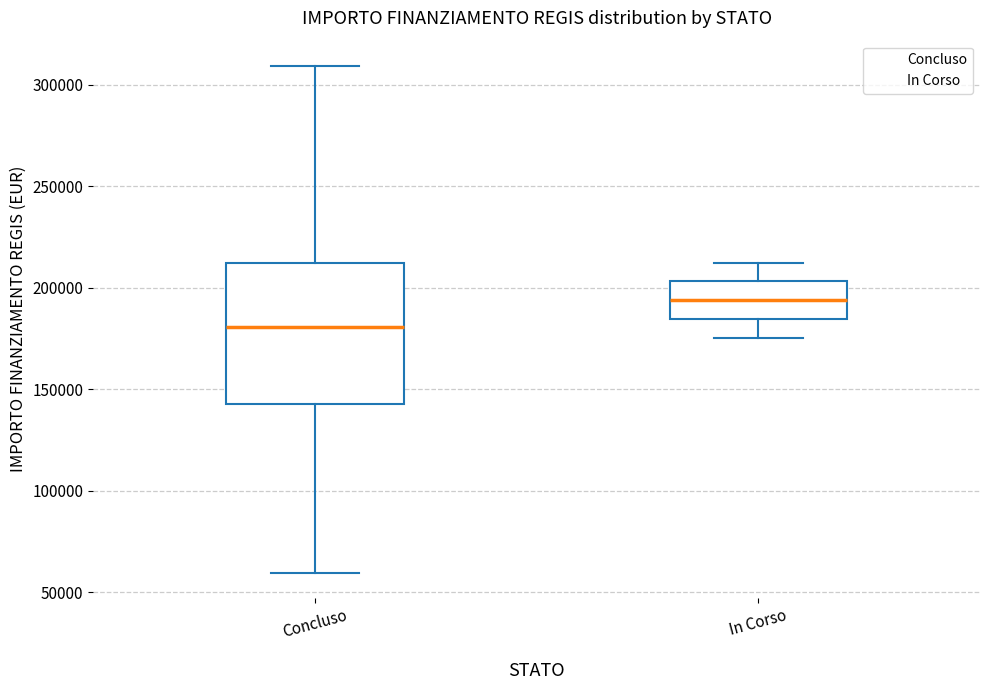

Reading left to right, read every box against the y-axis: the position of its median line, the range the box covers, and the ends of its whiskers. The values are not printed on the chart, so give them approximately, as read against the axis.

Concluso: median 180000, box 145000 to 210000, whiskers 60000 to 310000
In Corso: median 195000, box 185000 to 205000, whiskers 175000 to 210000